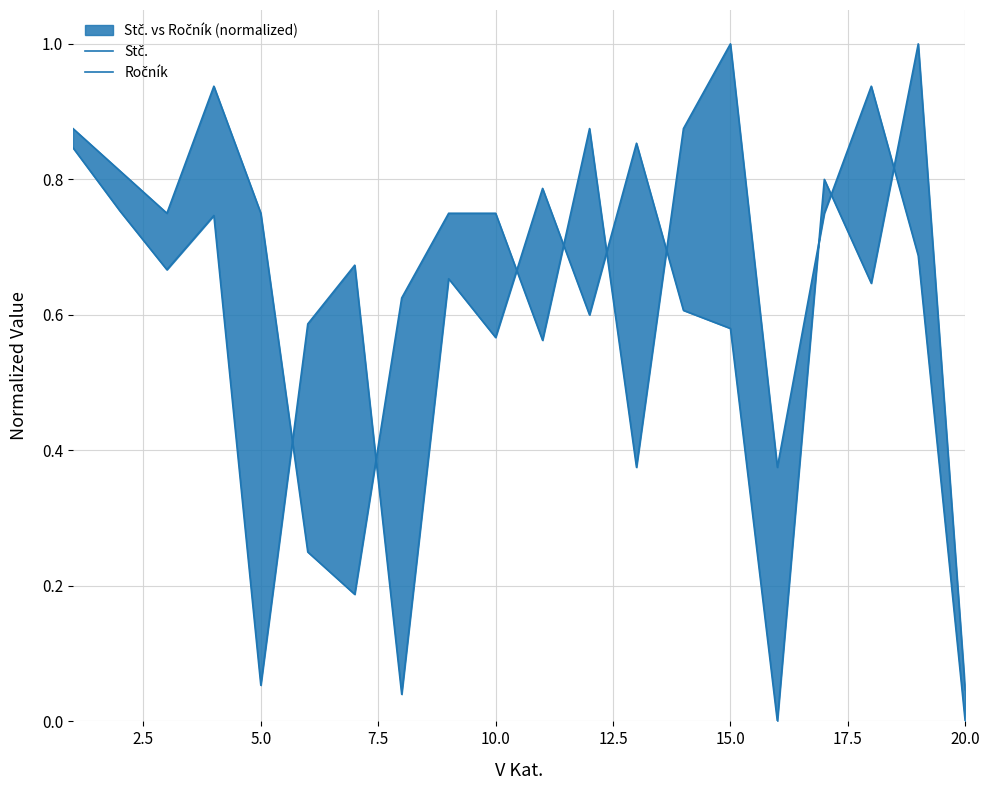

What is the difference between the maximum and second lowest values in the Ročník series?

0.8